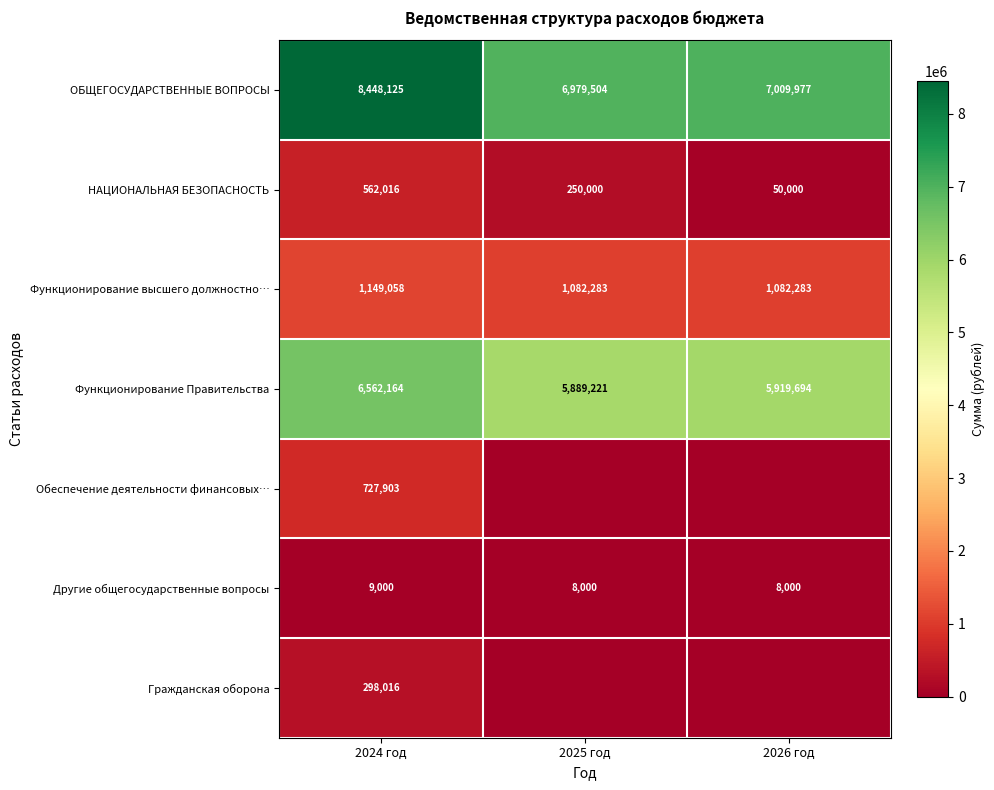

What is the difference between the Функционирование высшего должностно… values at 2024 год and 2025 год?

66775